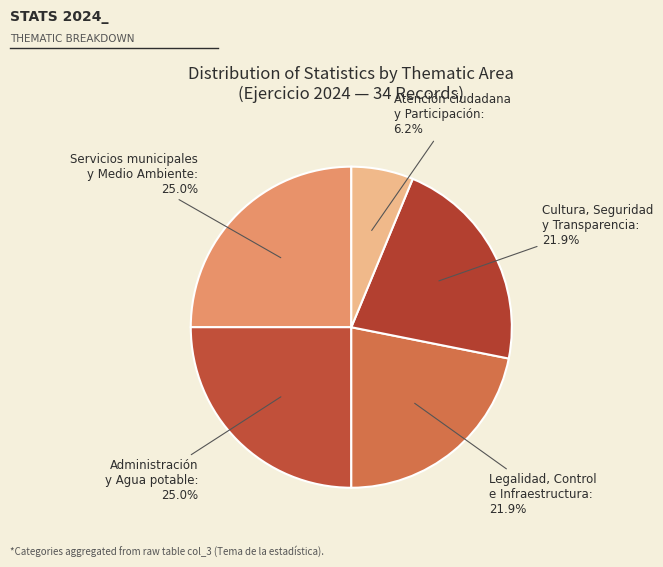

Is the sum of Servicios municipales y Medio Ambiente and Atención ciudadana y Participación greater than half?

No